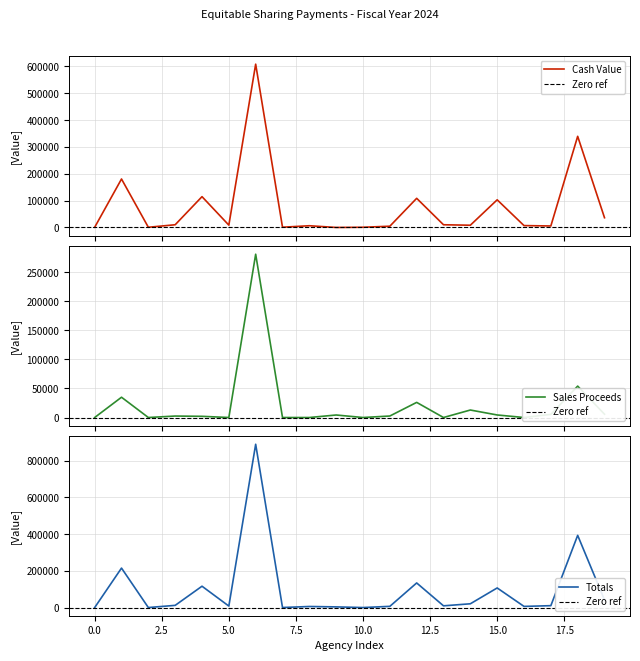

True or false: Cash Value and Totals intersect in this chart.

False